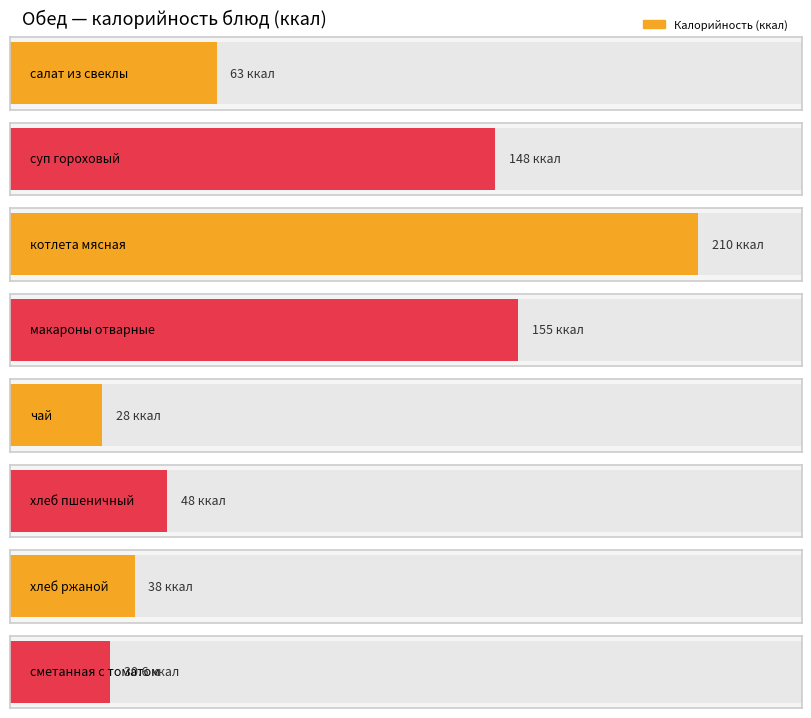

Which series has the largest range (max minus min)?

Калорийность